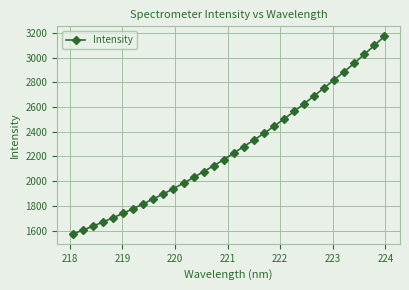

What is the difference between the maximum and minimum values?

1597.8